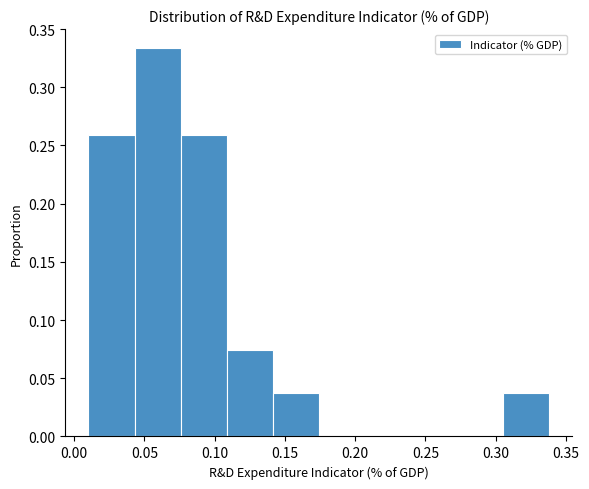

Over which range of the x-axis is the bar tallest?

0.045 to 0.075